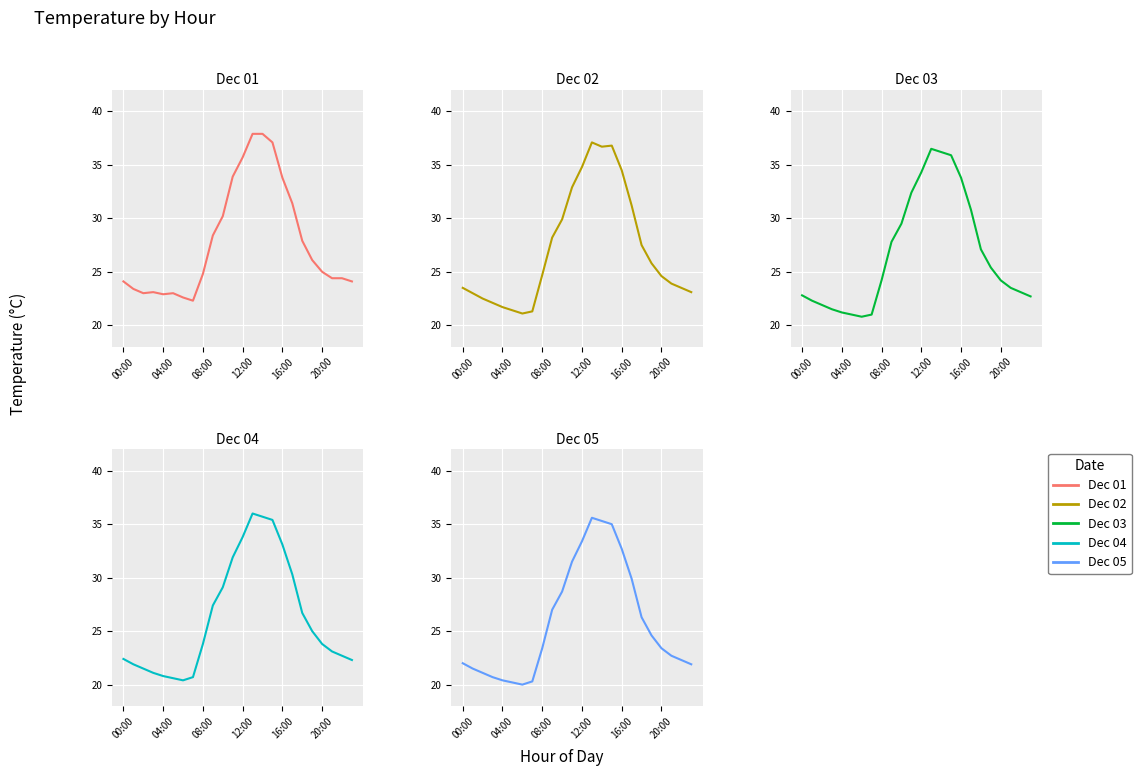

Which series has the largest total across all categories?

Dec 01